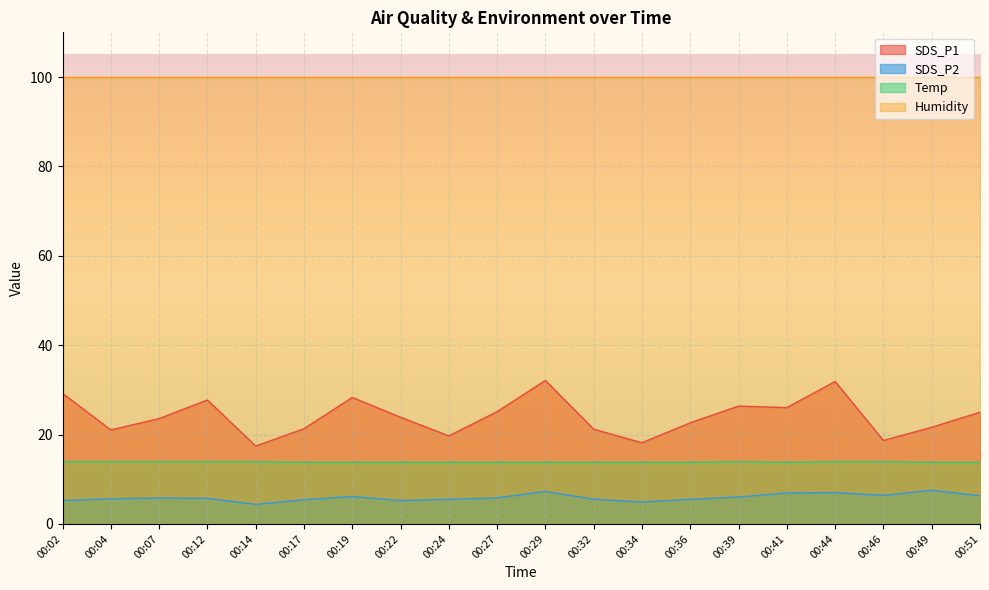

The SDS_P2 series shows 7.3 at 00:36. True or false?

False